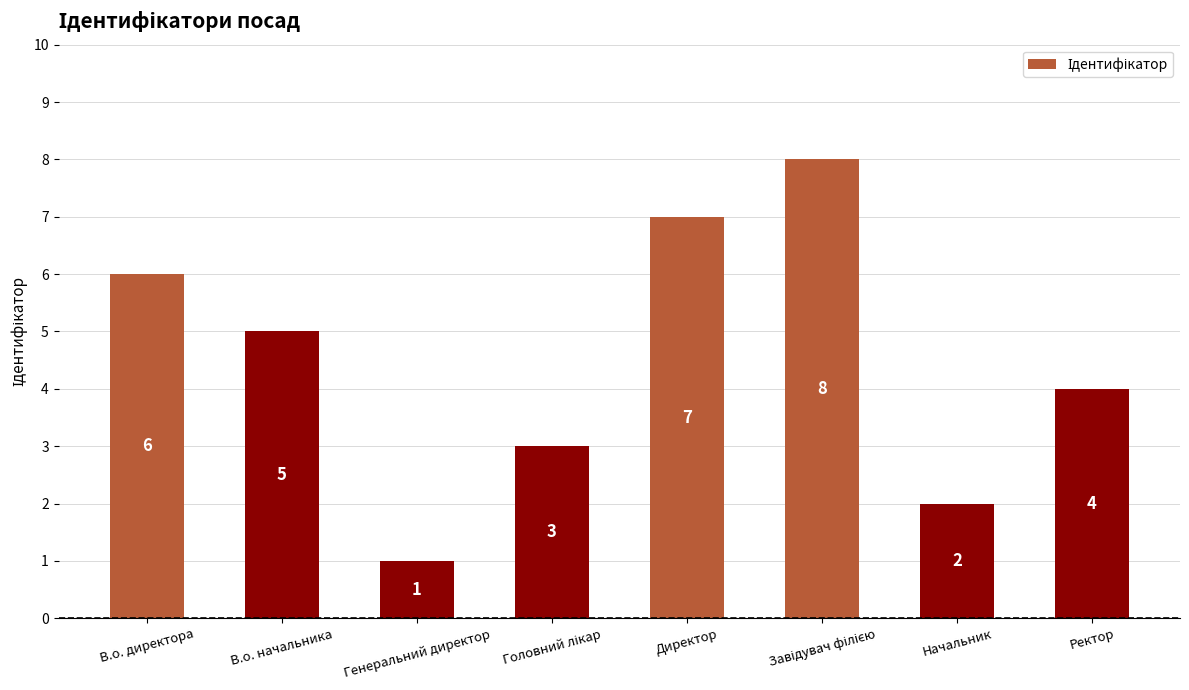

Reading left to right, transcribe all the data shown in this chart.

6	5	1	3	7	8	2	4